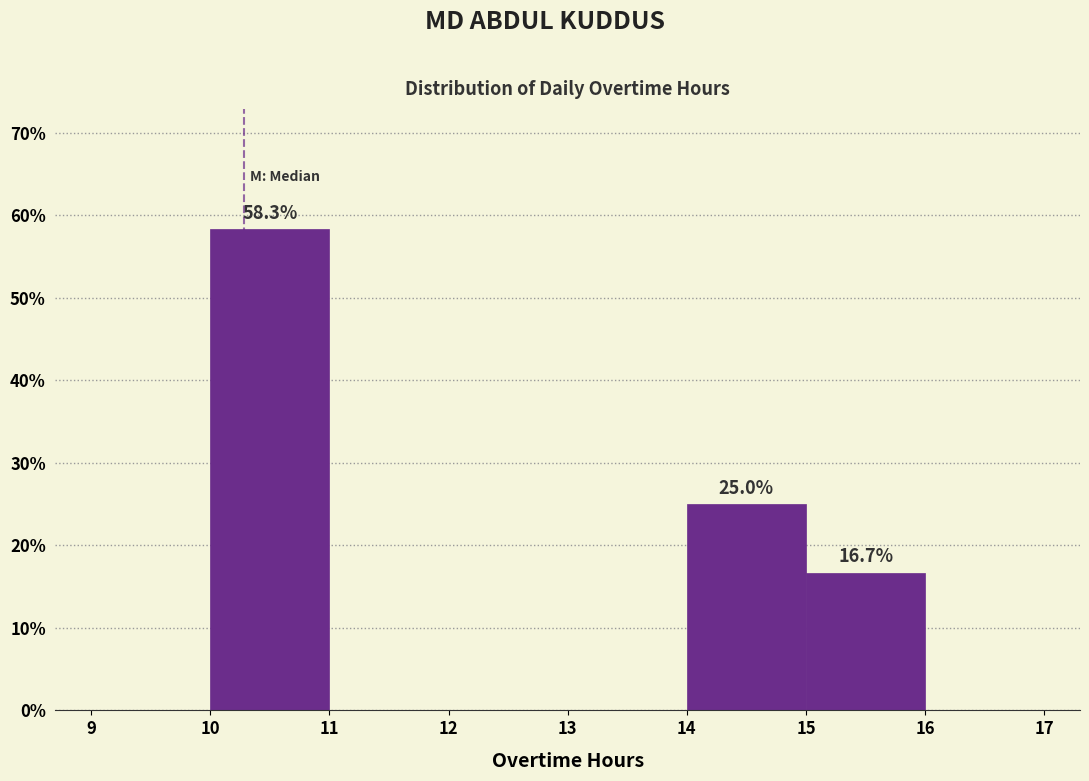

Which range on the x-axis has the tallest bar?

10 to 11